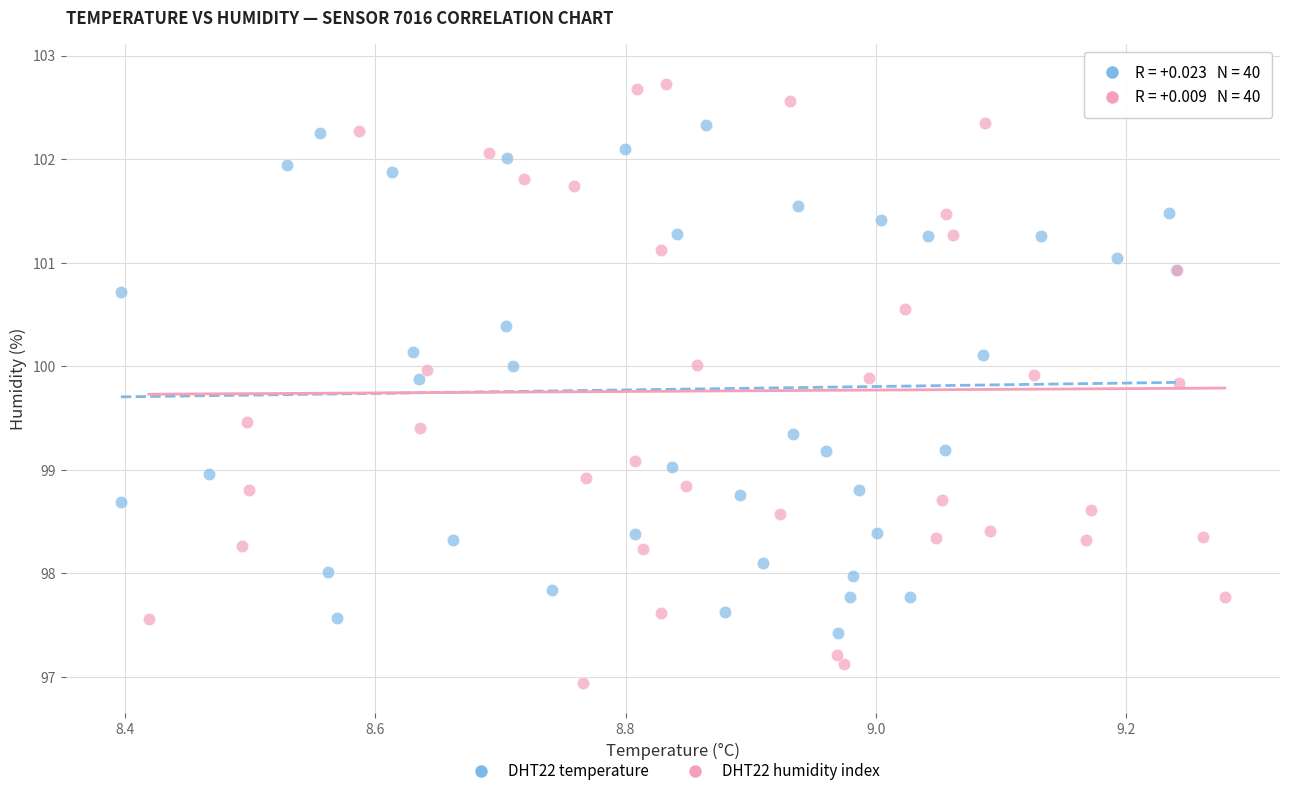

Which series has the largest Y range (max minus min)?

DHT22 humidity index